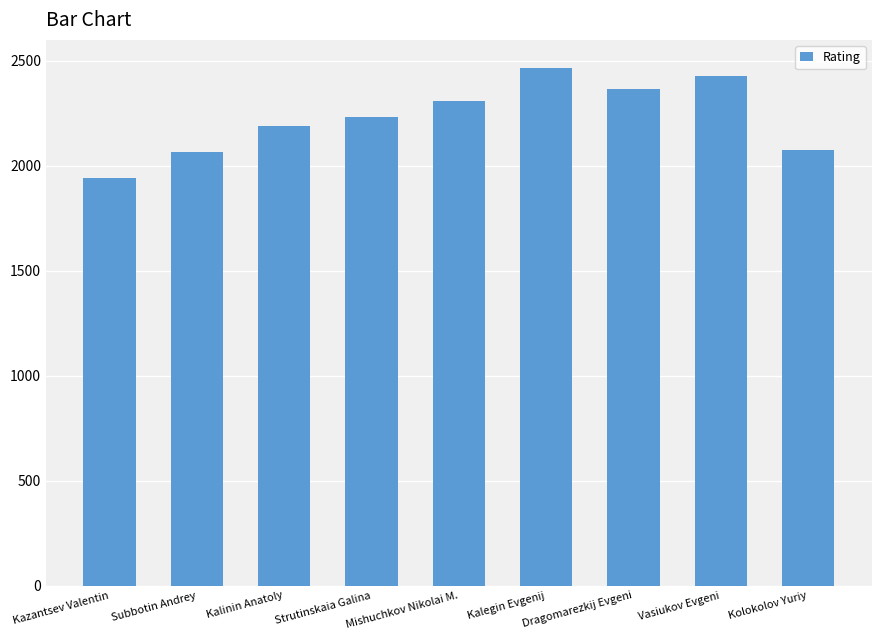

What is the difference between the values at Kazantsev Valentin and Strutinskaia Galina?

290